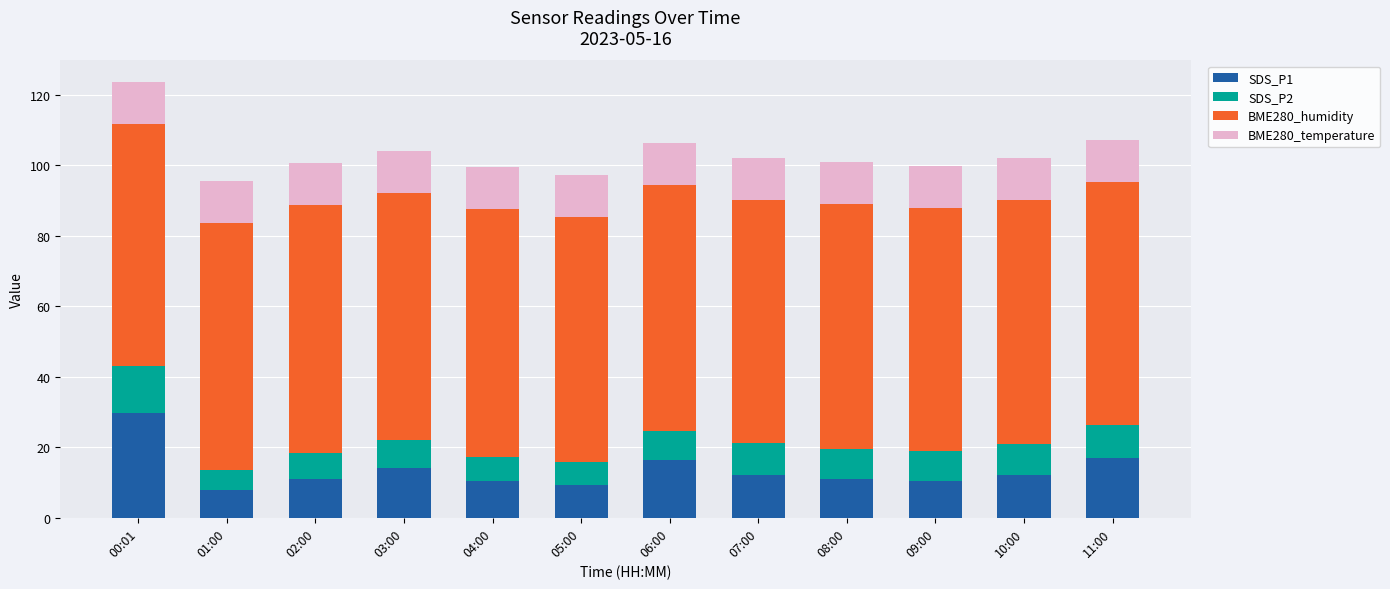

At which category is the sum across all series the highest?

00:01